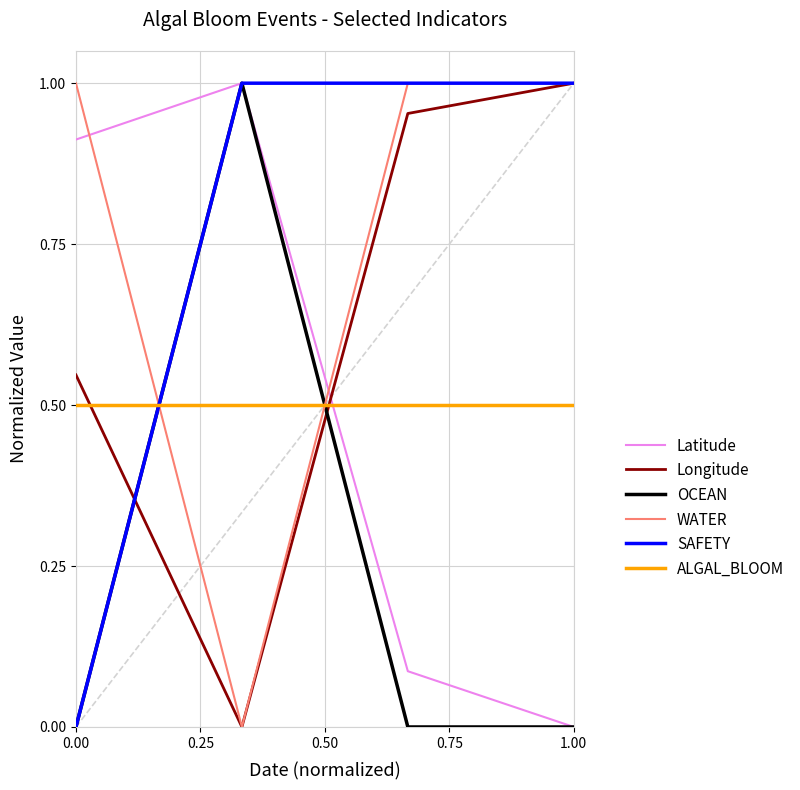

How many intersections are there between WATER and OCEAN?

2